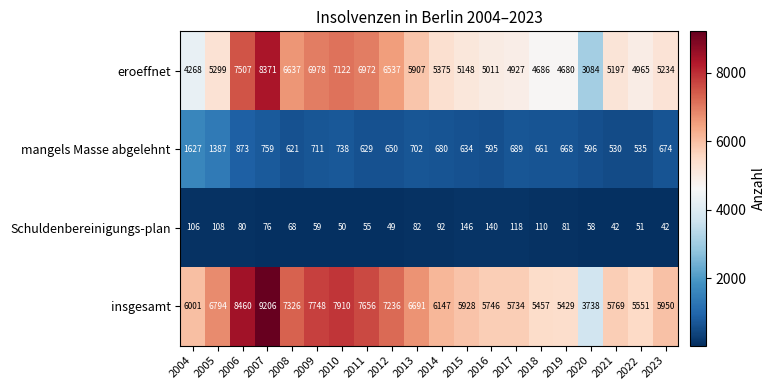

The value of mangels Masse abgelehnt at 2014 is 934. True or false?

False